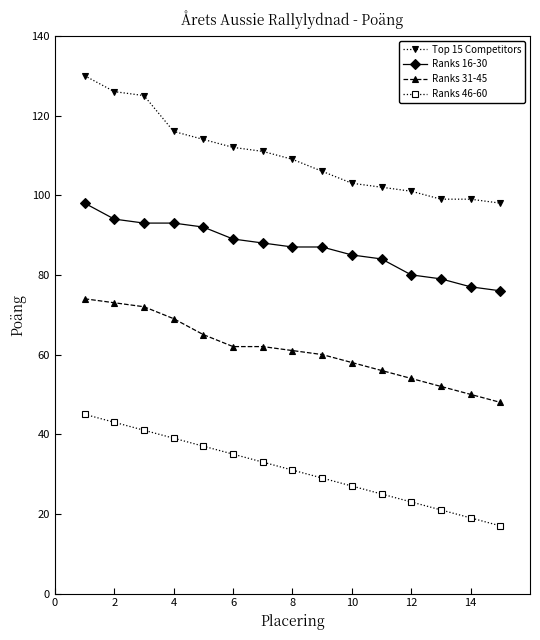

True or false: Ranks 31-45 and Ranks 46-60 intersect in this chart.

False